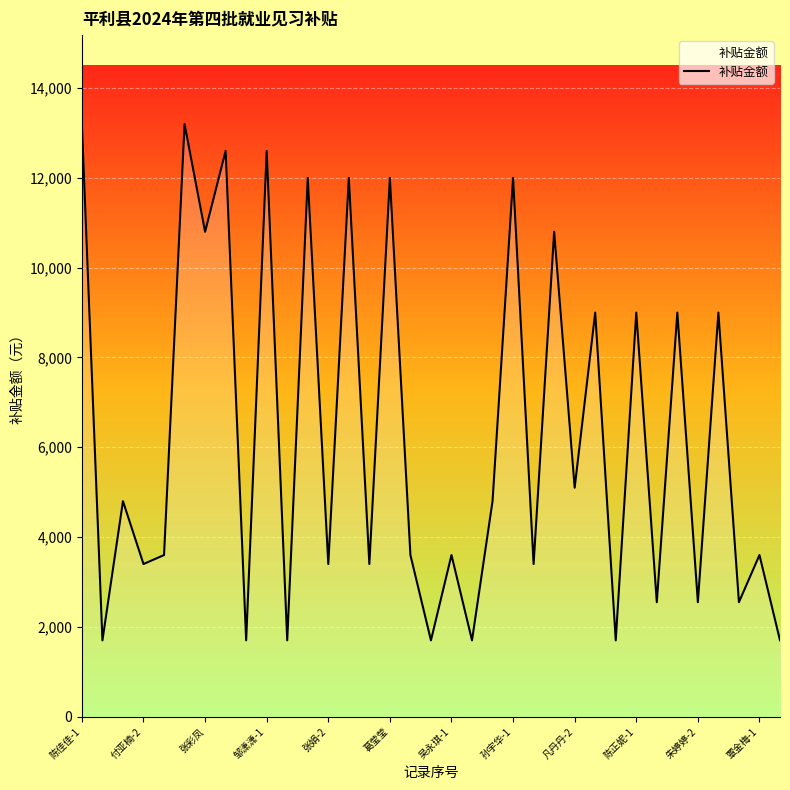

What is the smallest value displayed?

1700